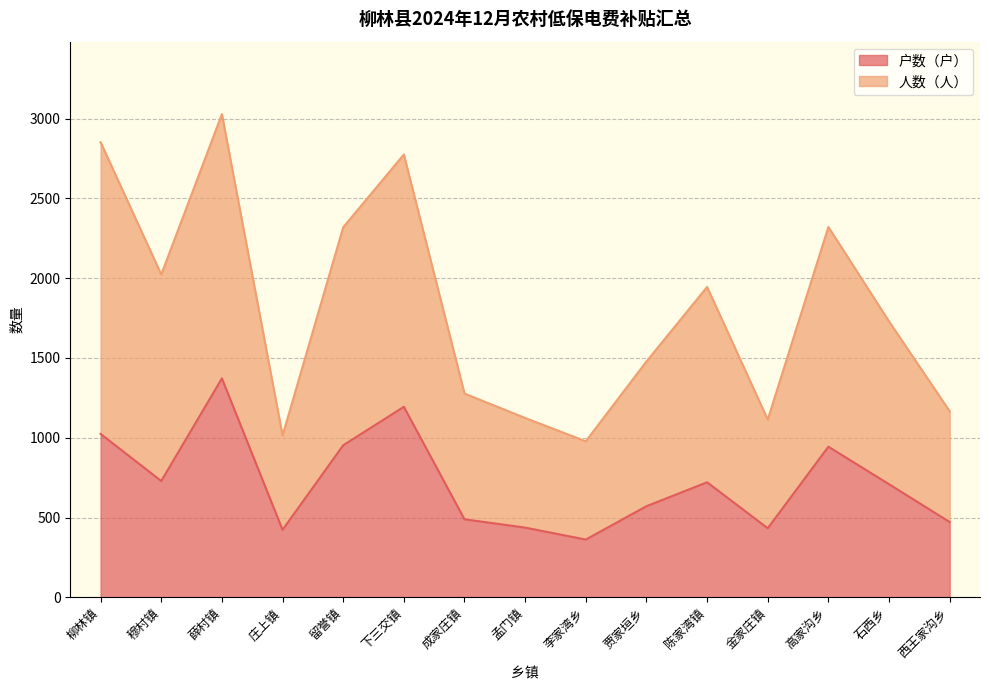

True or false: 人数（人） and 户数（户） intersect in this chart.

False